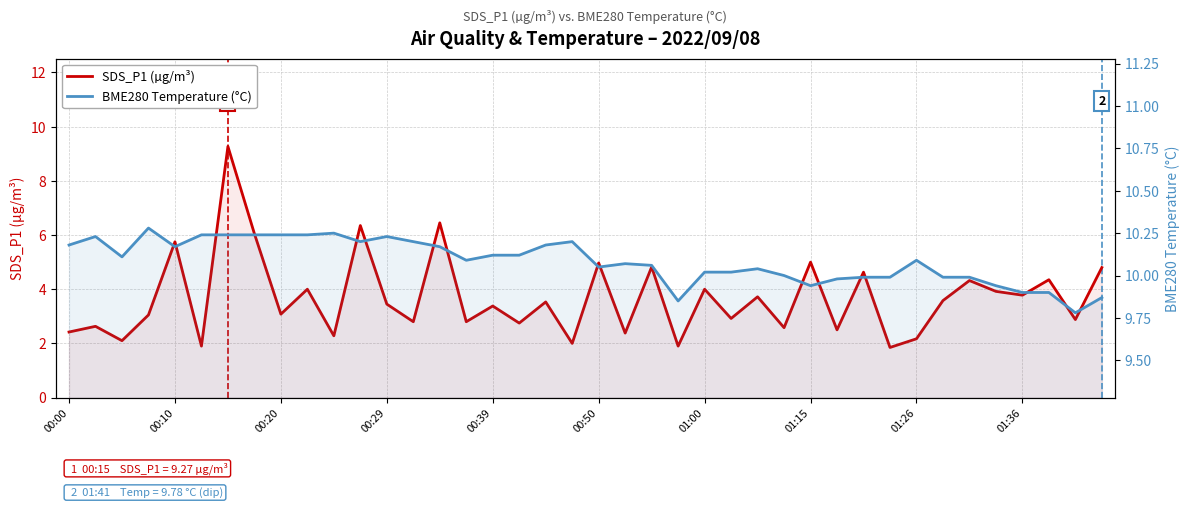

What is the difference between the SDS_P1 (µg/m³) values at 00:29 and 01:00?

0.5